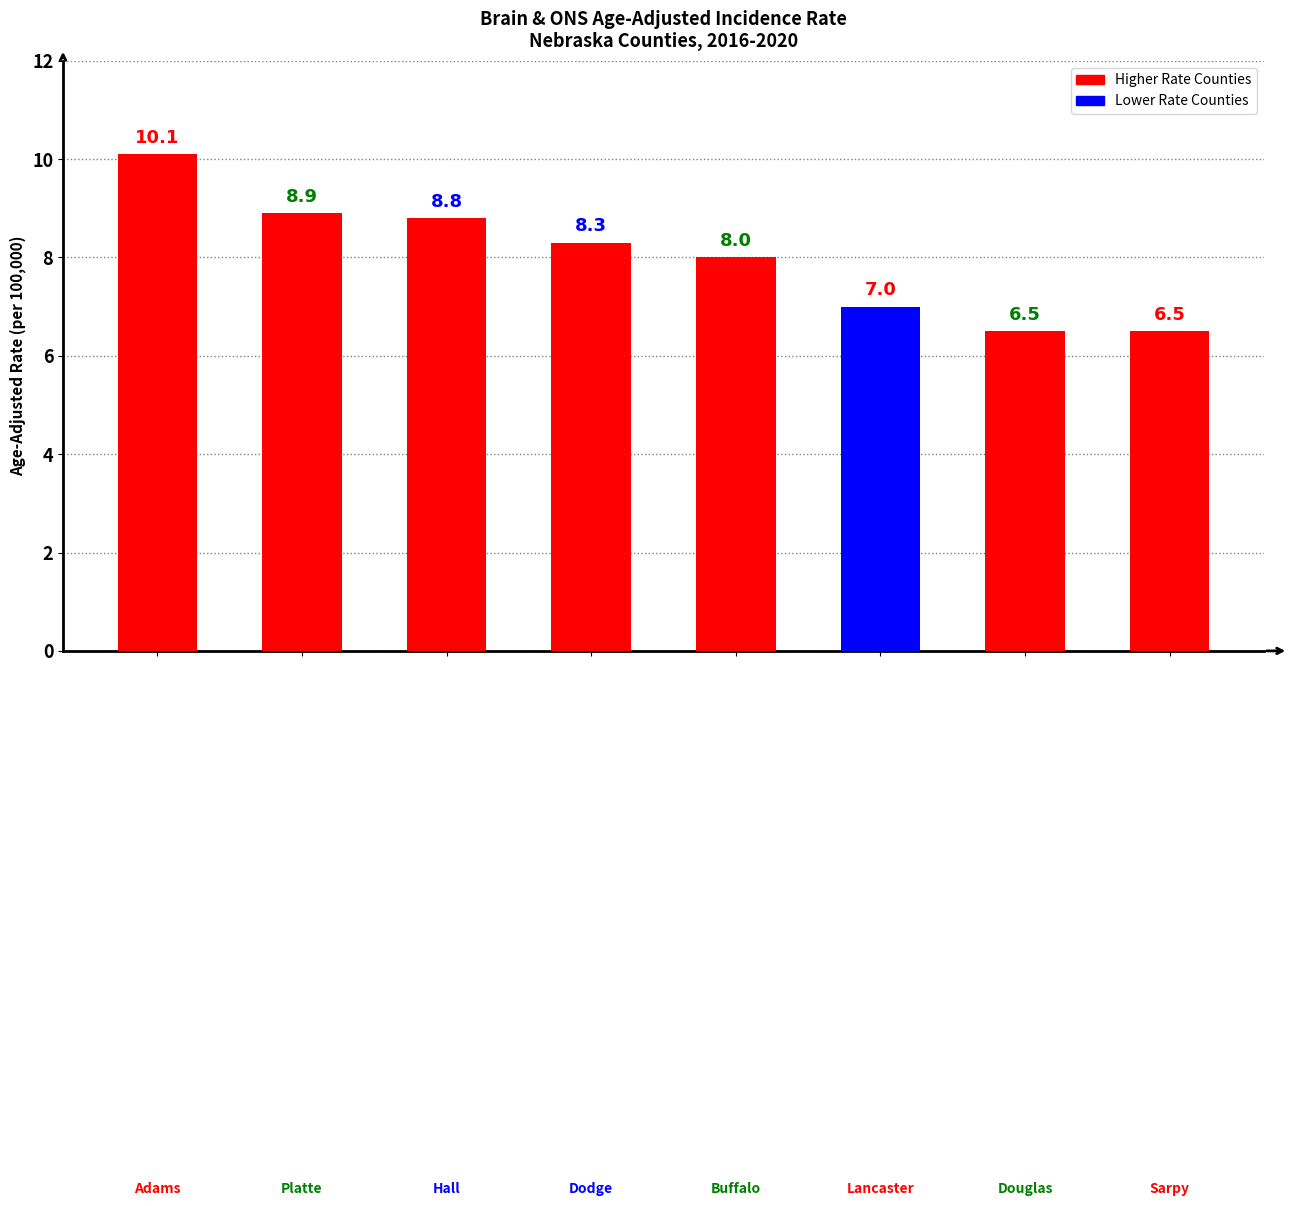

What is the difference between the maximum and minimum values?

3.6